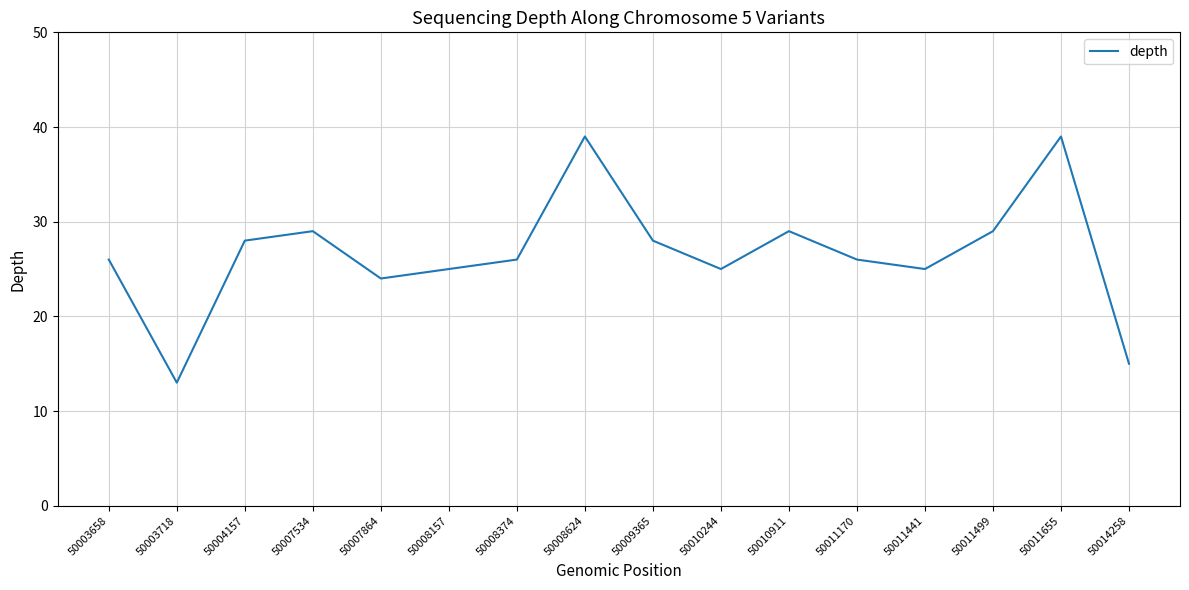

The value at 50008157 is 25. True or false?

True